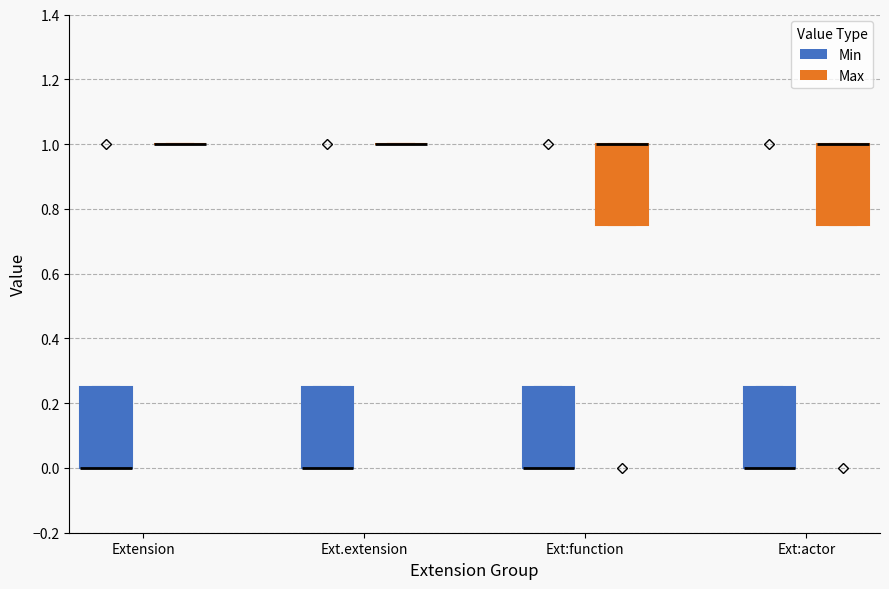

Reading left to right, read every box against the y-axis: the position of its median line, the range the box covers, and the ends of its whiskers. The values are not printed on the chart, so give them approximately, as read against the axis.

Extension (Min): median 0.00 (drawn on the box's lower edge), box 0.00 to 0.26, whiskers 0.00 to 0.26
Extension (Max): box collapsed to a line at 1.00, whiskers 1.00 to 1.00
Ext.extension (Min): median 0.00 (drawn on the box's lower edge), box 0.00 to 0.26, whiskers 0.00 to 0.26
Ext.extension (Max): box collapsed to a line at 1.00, whiskers 1.00 to 1.00
Ext:function (Min): median 0.00 (drawn on the box's lower edge), box 0.00 to 0.26, whiskers 0.00 to 0.26
Ext:function (Max): median 1.00 (drawn on the box's upper edge), box 0.76 to 1.00, whiskers 0.76 to 1.00
Ext:actor (Min): median 0.00 (drawn on the box's lower edge), box 0.00 to 0.26, whiskers 0.00 to 0.26
Ext:actor (Max): median 1.00 (drawn on the box's upper edge), box 0.76 to 1.00, whiskers 0.76 to 1.00